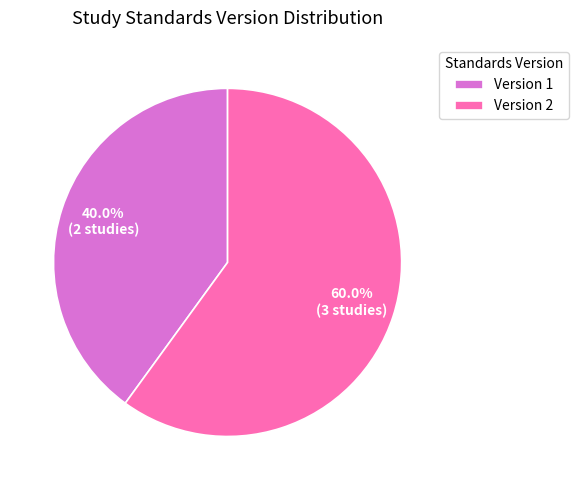

Which category has the smallest portion of the pie?

Version 1